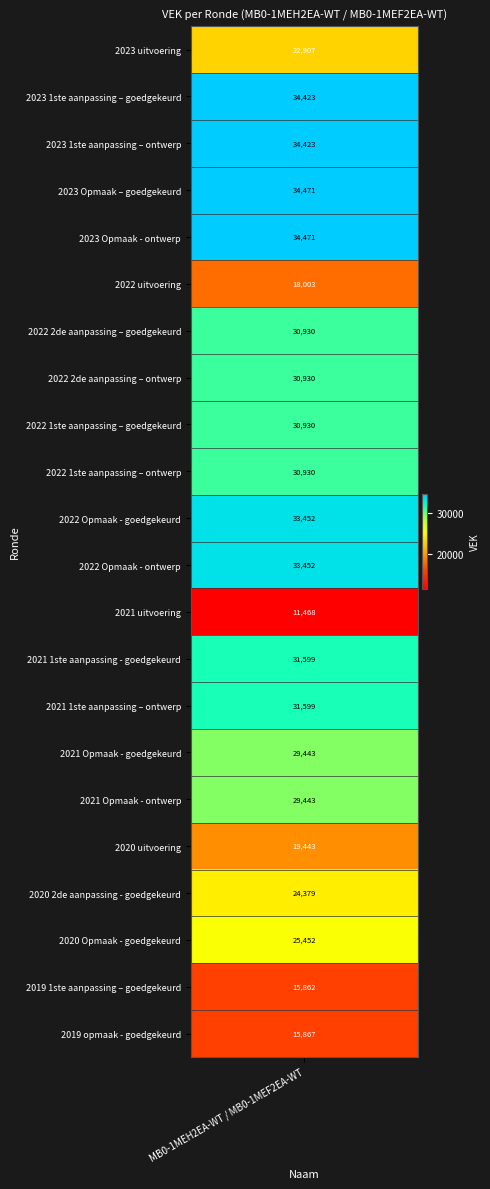

What is the approximate value at 2022 1ste aanpassing – ontwerp?

30930